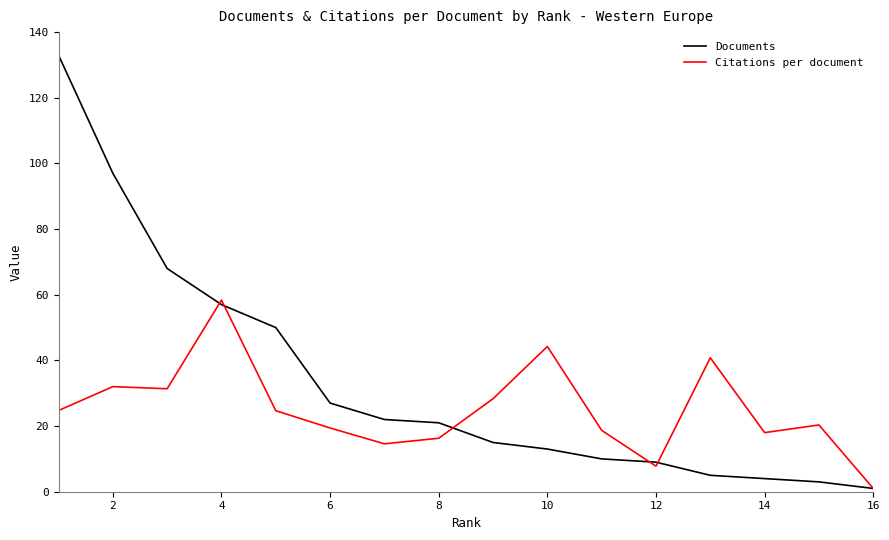

Rank the series by their average value, from lowest to highest.

Citations per document, Documents